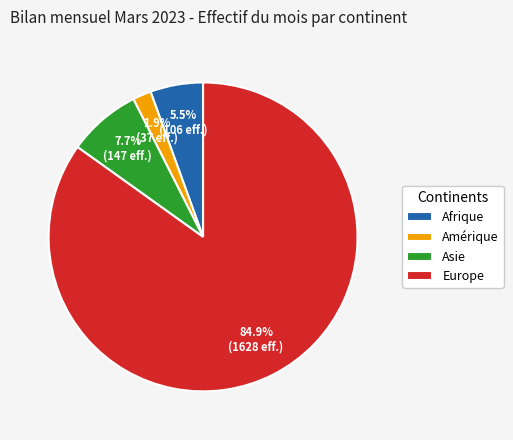

How many segments does this pie chart have?

4